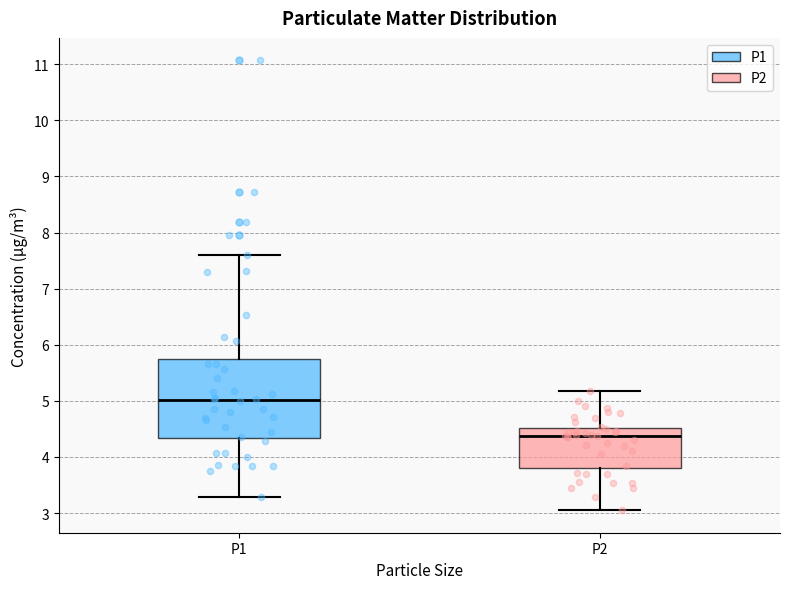

Which box is the tallest, from its lower edge to its upper edge?

P1